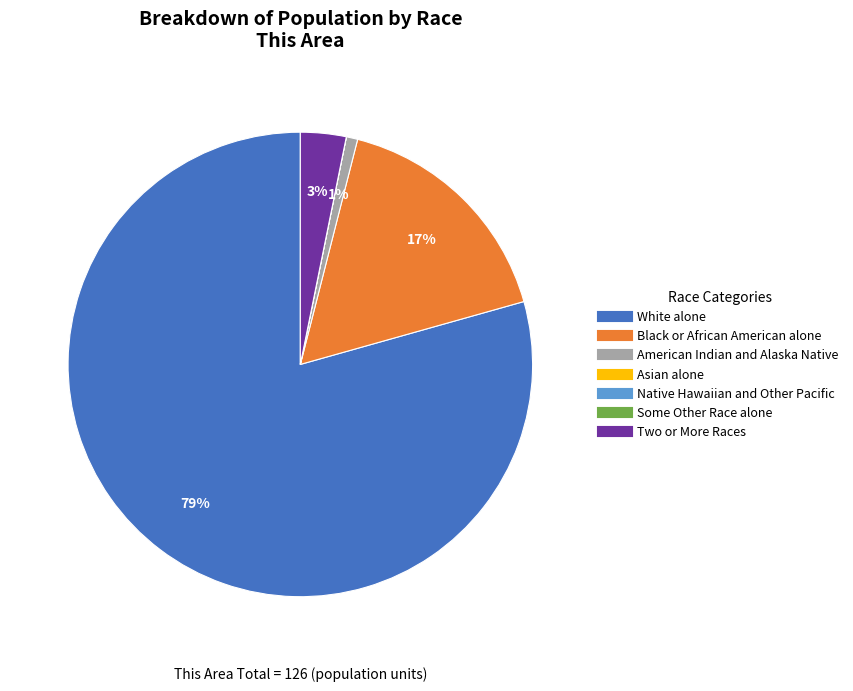

Is there a majority slice in this chart?

Yes